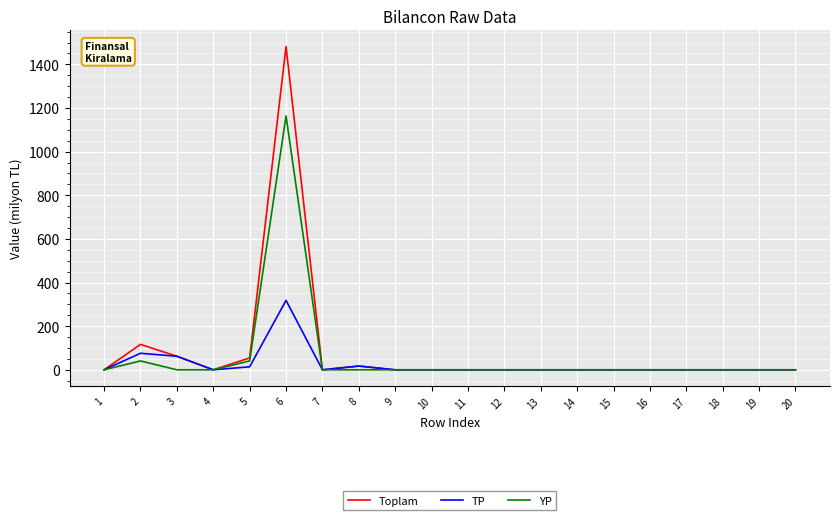

The value of TP at 20 is 111.3. True or false?

False